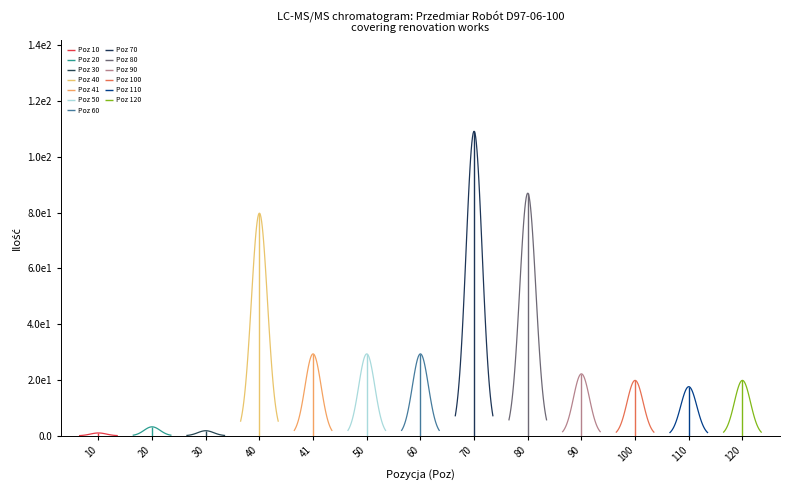

What is the maximum value shown in the chart?

109.2